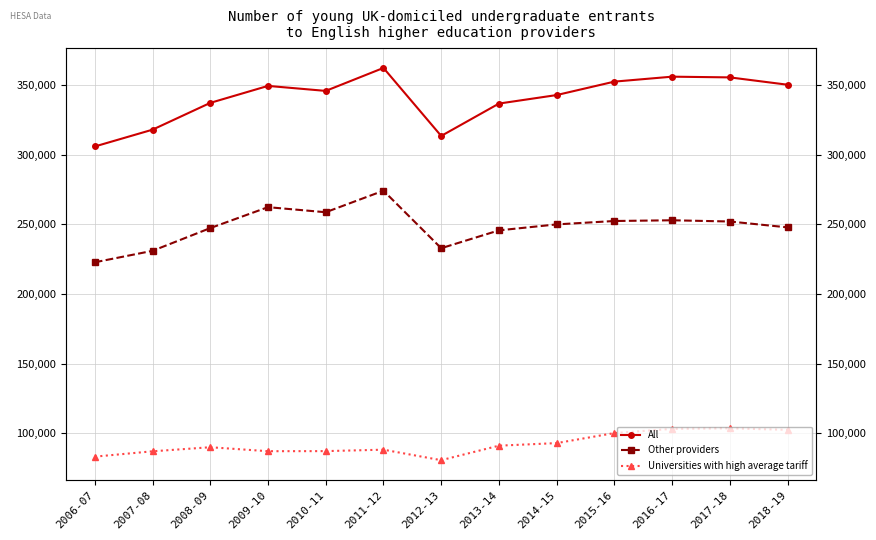

What is the label of the 13th point from the right?

2006-07